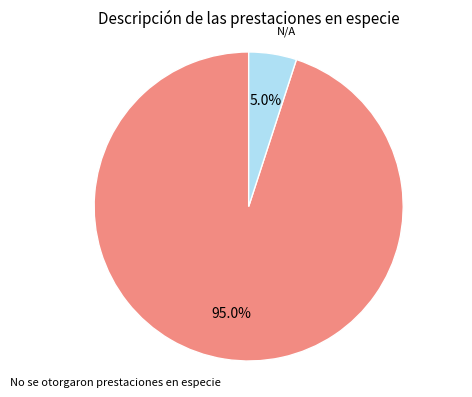

What is the largest slice in the pie chart?

No se otorgaron prestaciones en especie